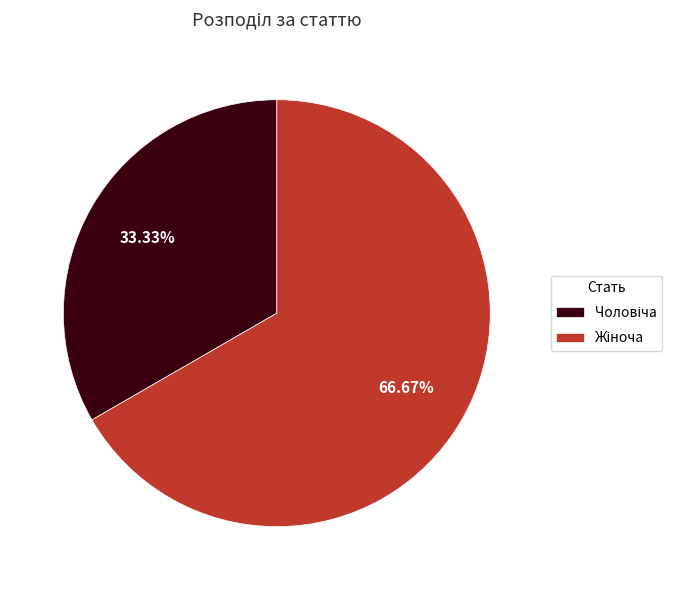

How many slices are in this pie chart?

2